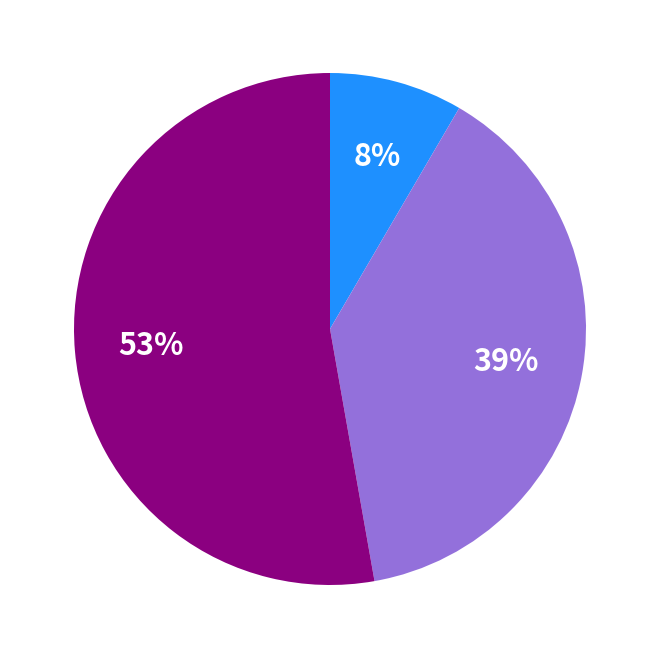

To the nearest percent, what is the average slice percentage?

33%